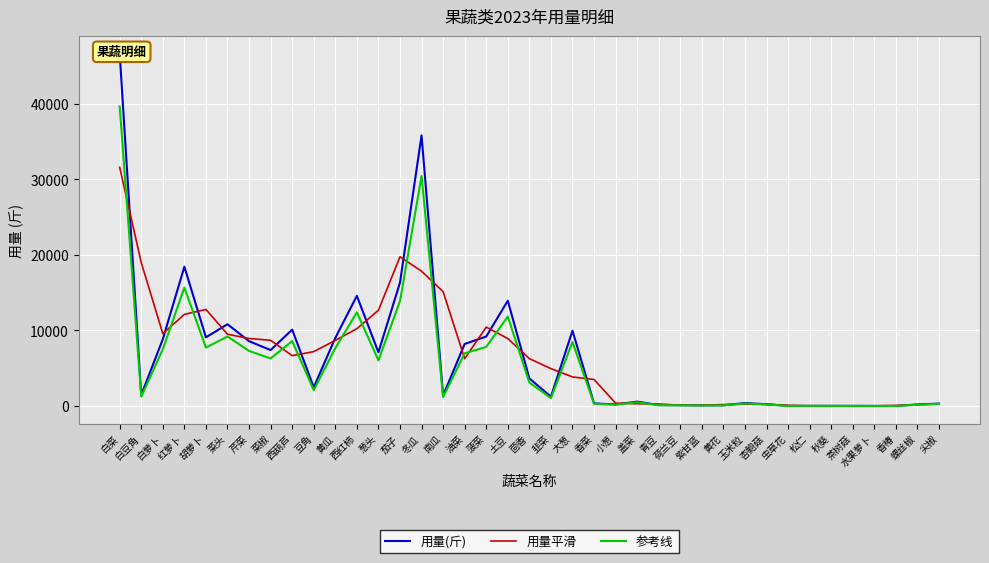

Rank the categories by 用量(斤) value from lowest to highest.

香椿, 水果萝卜, 虫草花, 茶树菇, 秋葵, 松仁, 紫甘蓝, 黄花, 荷兰豆, 青豆, 螺丝椒, 小葱, 杏鲍菇, 尖椒, 香菜, 玉米粒, 盖菜, 韭菜, 南瓜, 白豆角, 豆角, 茴香, 葱头, 菜椒, 油菜, 芹菜, 白萝卜, 黄瓜, 胡萝卜, 菠菜, 大葱, 西葫芦, 菜头, 土豆, 西红柿, 茄子, 红萝卜, 冬瓜, 白菜